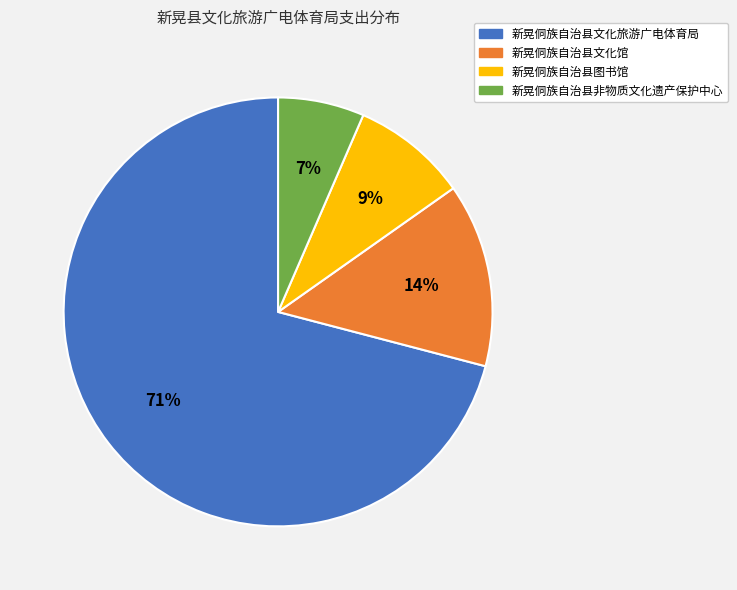

The 新晃侗族自治县非物质文化遗产保护中心 slice represents 7% of the pie. True or false?

True